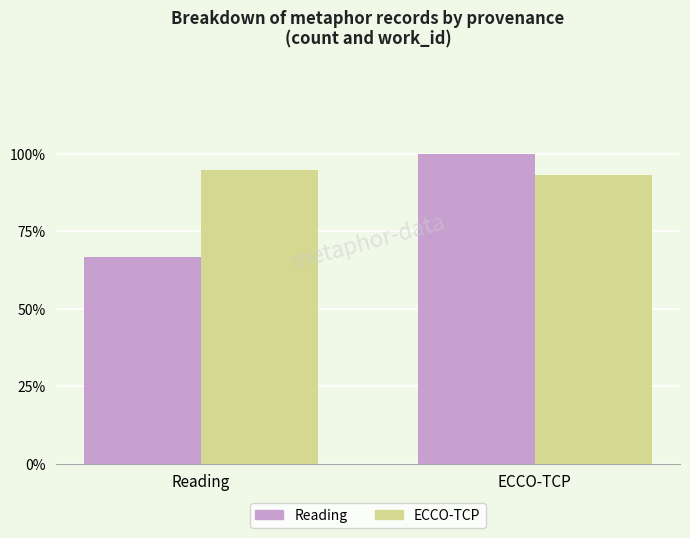

At which category is the sum across all series the highest?

ECCO-TCP